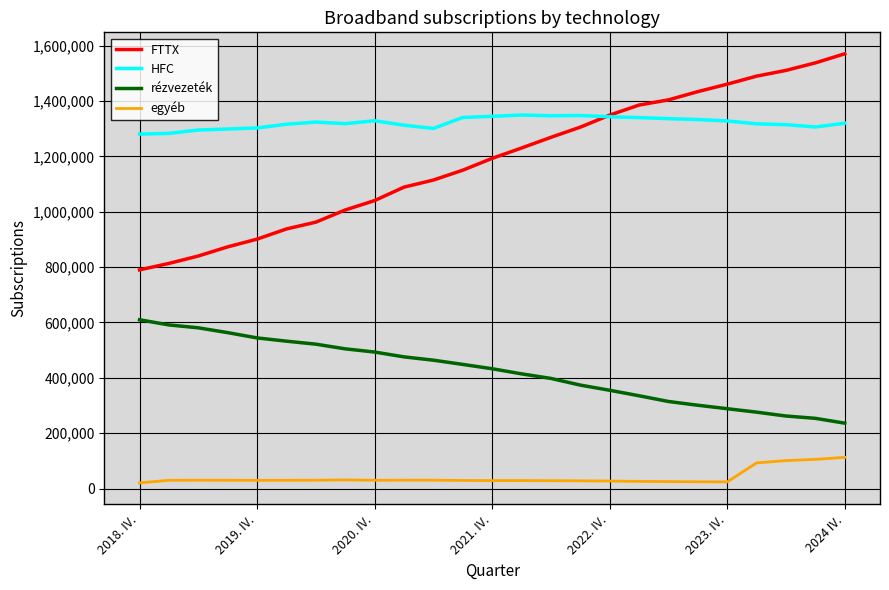

Which series has the largest total across all categories?

HFC